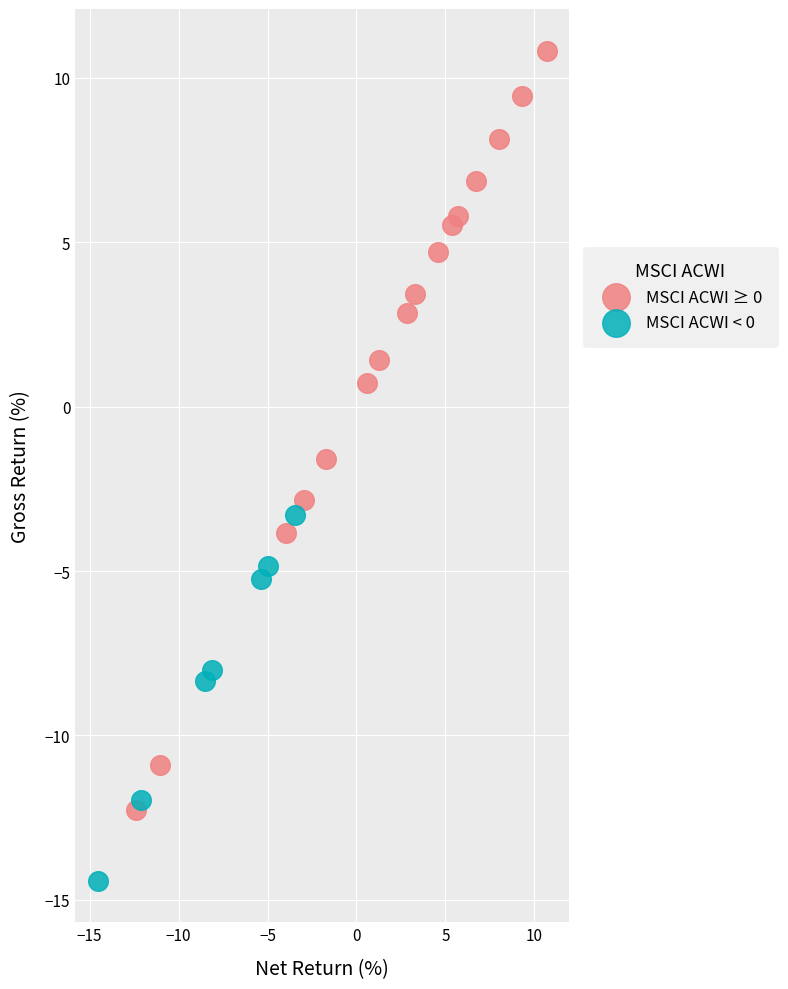

Which series contains the highest Y value?

MSCI ACWI ≥ 0